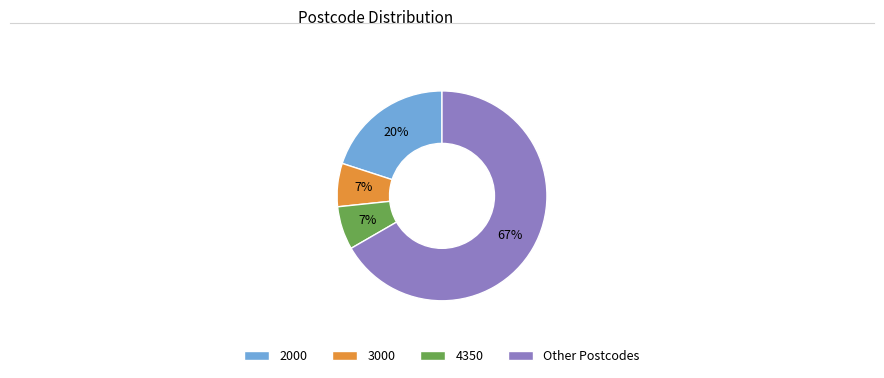

What is the largest slice in the pie chart?

Other Postcodes